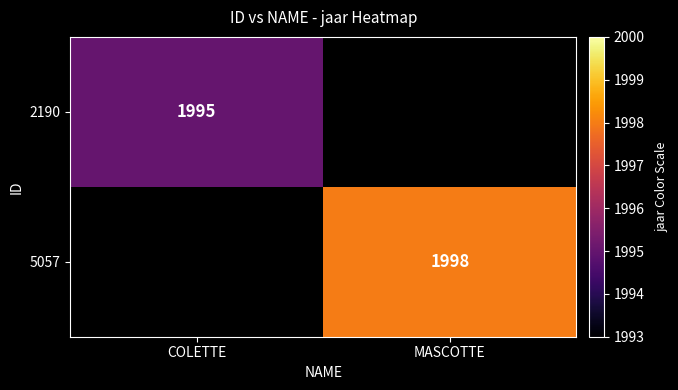

What is the greatest value displayed?

1998.0